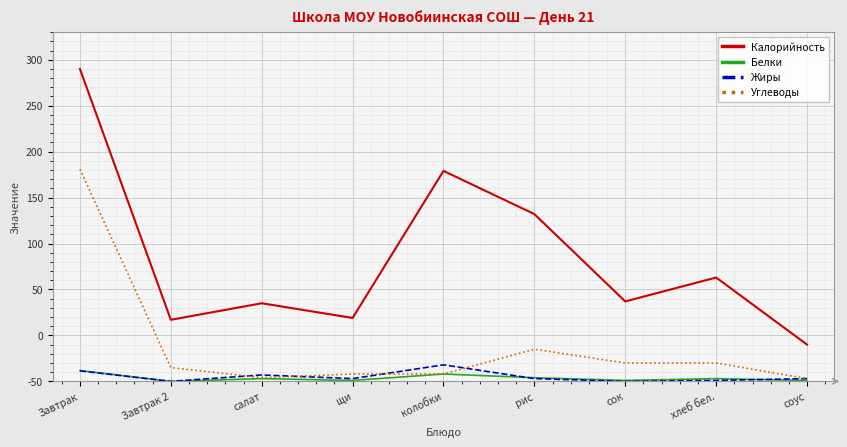

Between щи and Завтрак, which is larger?

Завтрак